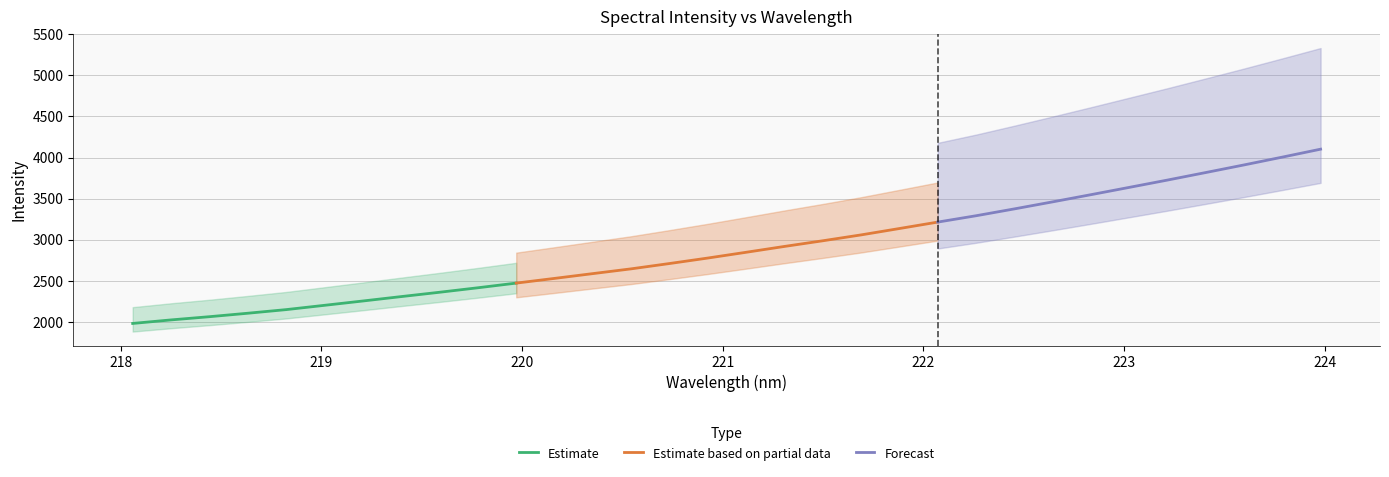

Which label corresponds to the smallest value in the chart?

218.0596